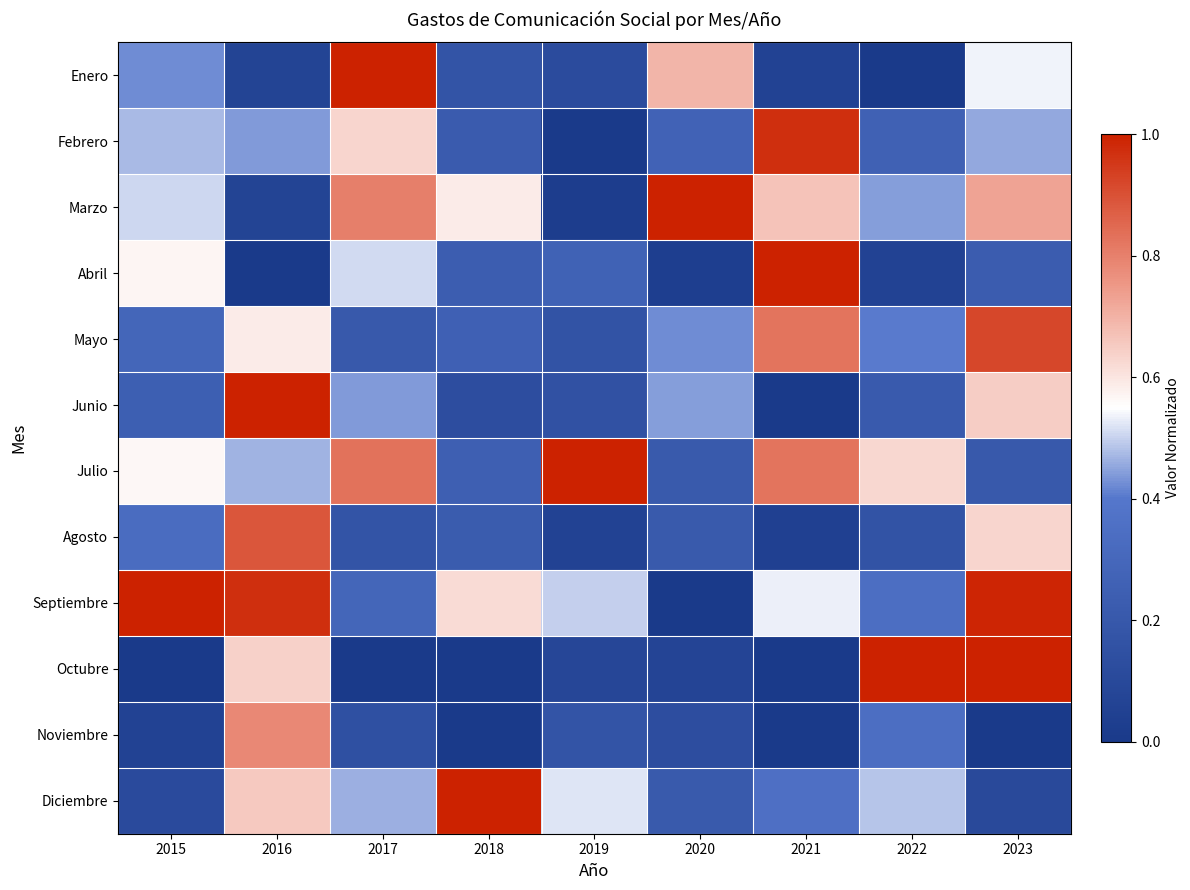

What is the total value across all series at 2018?

3.7